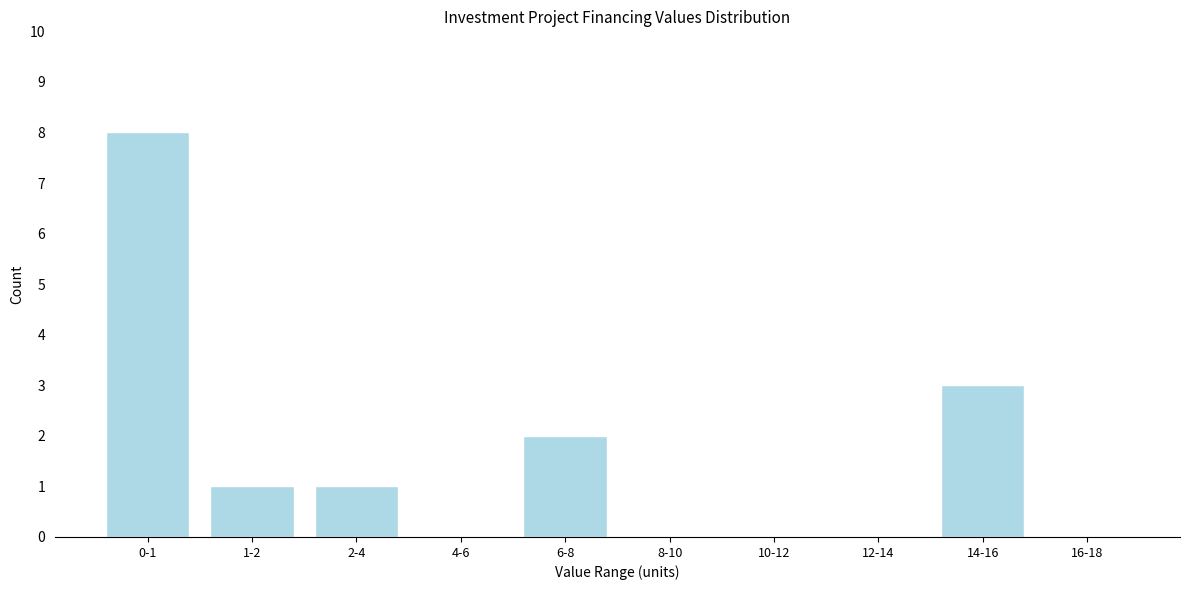

Reading left to right, extract all data points from this chart.

0-1=8	1-2=1	2-4=1	4-6=0	6-8=2	8-10=0	10-12=0	12-14=0	14-16=3	16-18=0